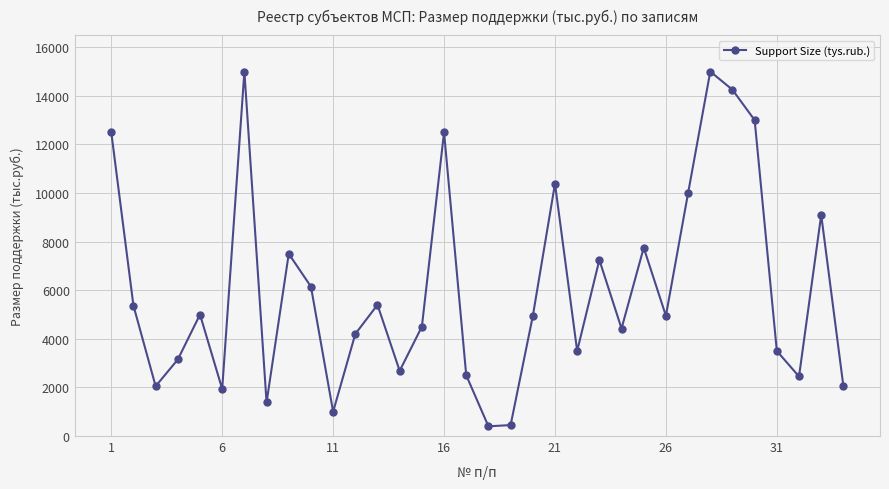

Is this an area chart (filled region under the line)?

No